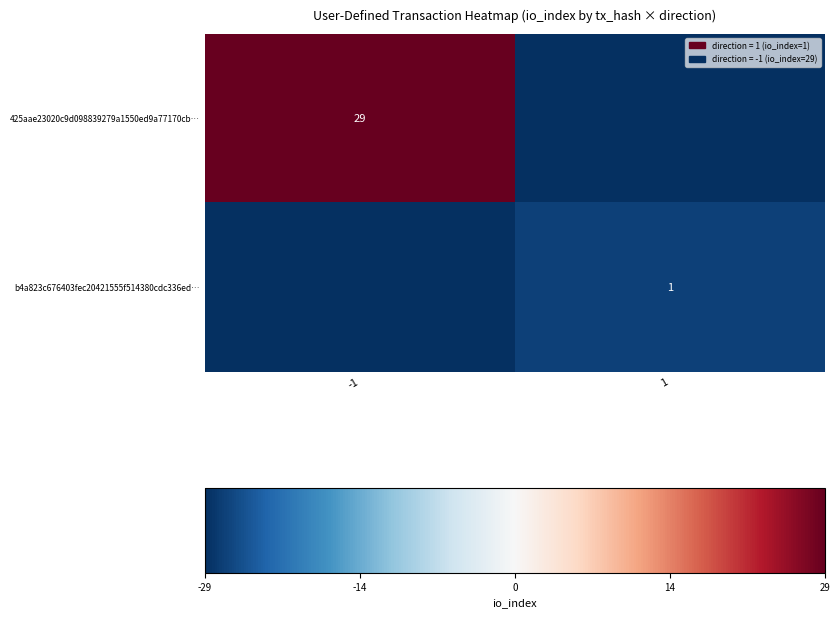

Between 1 and -1, which is larger?

-1